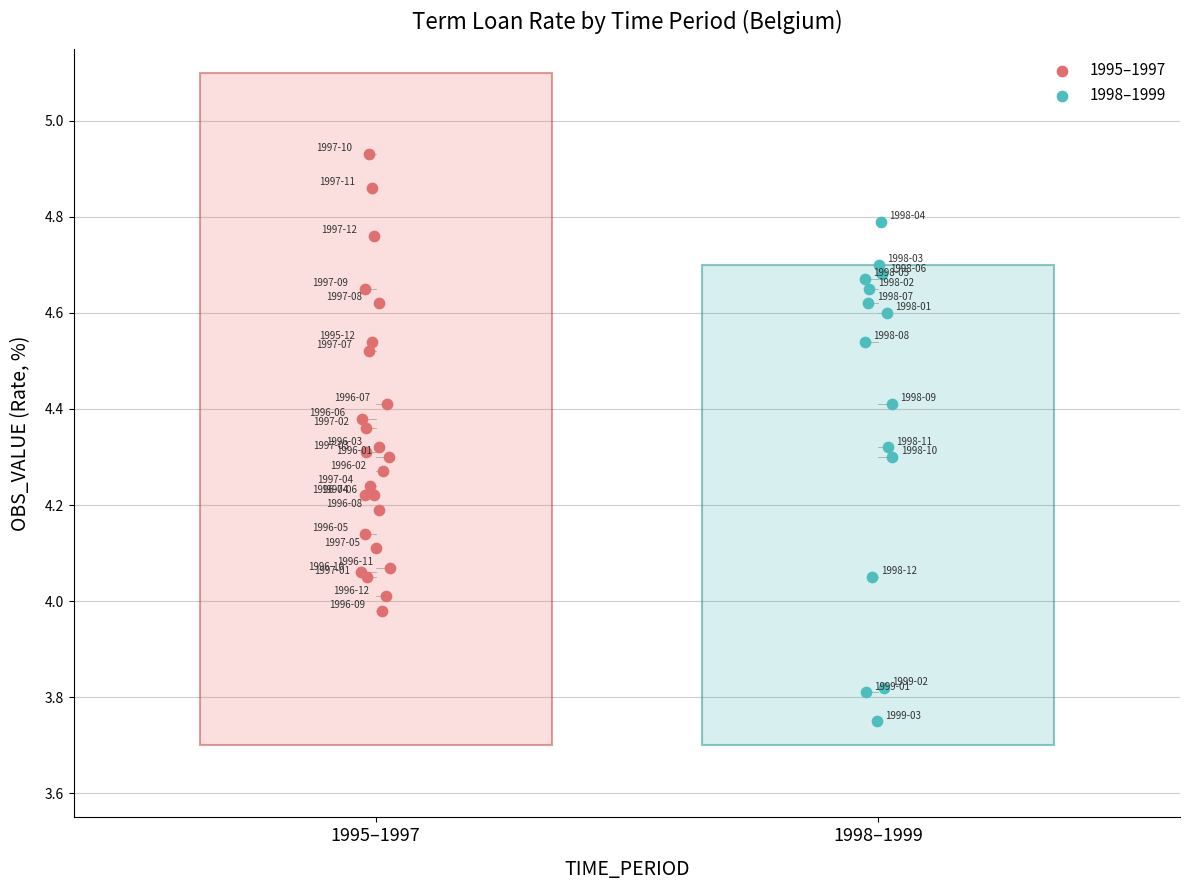

Which series contains the highest Y value?

1995–1997